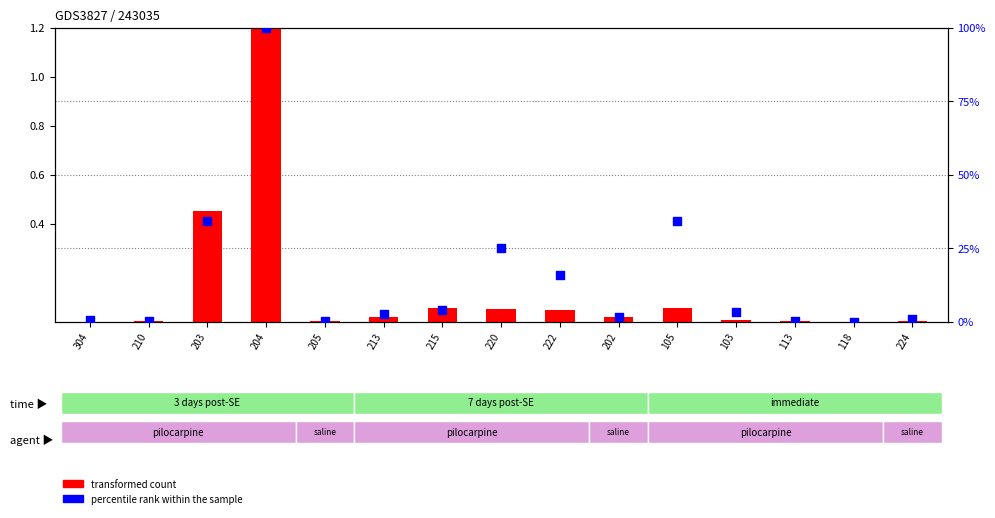

What are all the series names shown in the legend?

transformed count, percentile rank within the sample